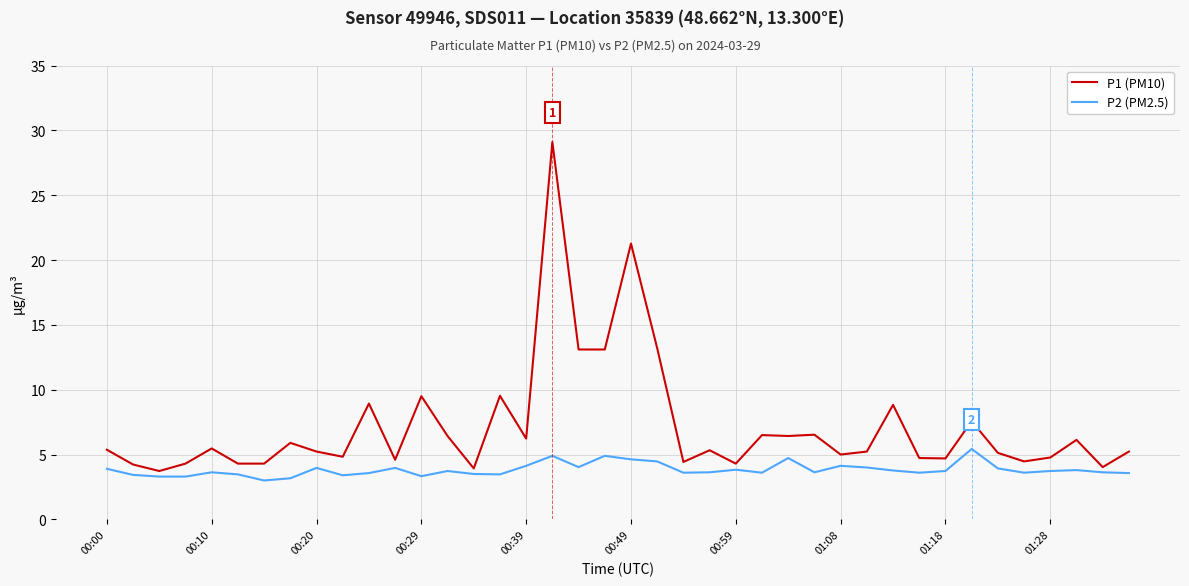

Rank the series by their average value, from lowest to highest.

P2 (PM2.5), P1 (PM10)